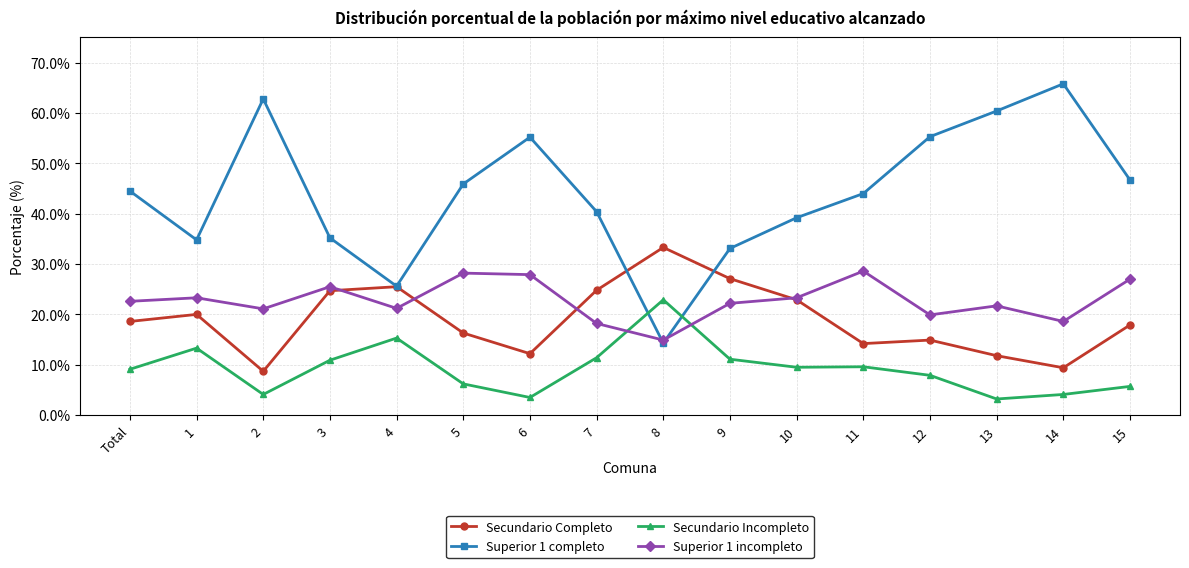

How many distinct data groups are displayed?

4